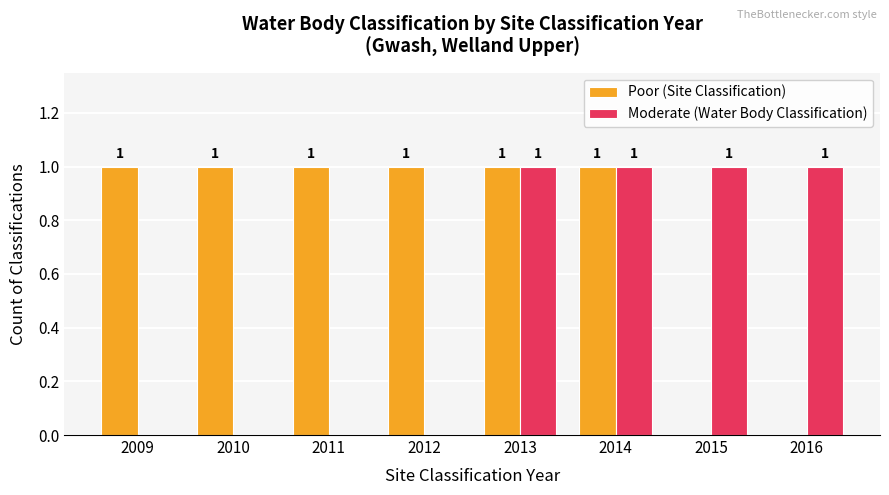

What is the sum of all Poor (Site Classification) values?

6